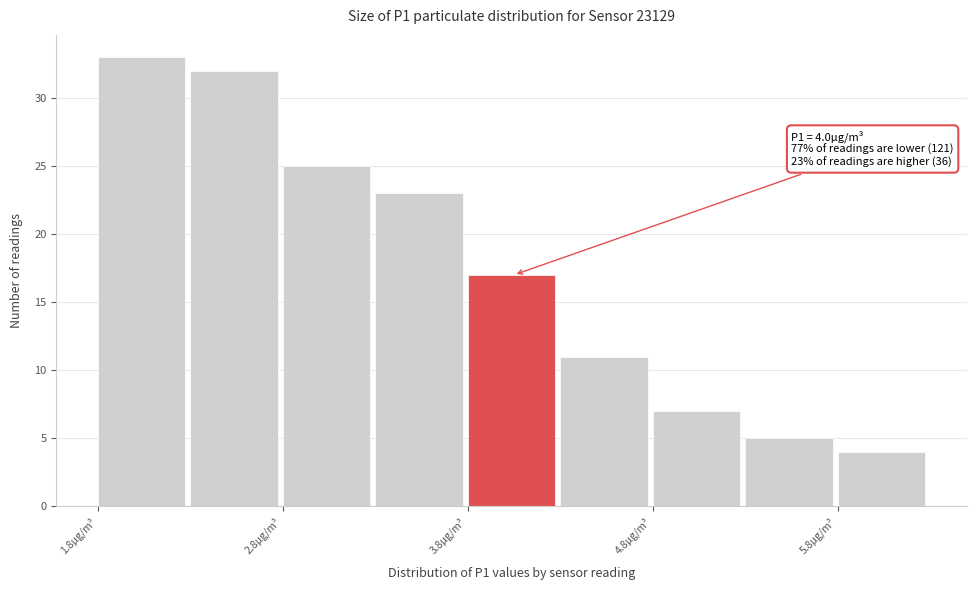

Over which range of the x-axis is the bar tallest?

1.8 to 2.3